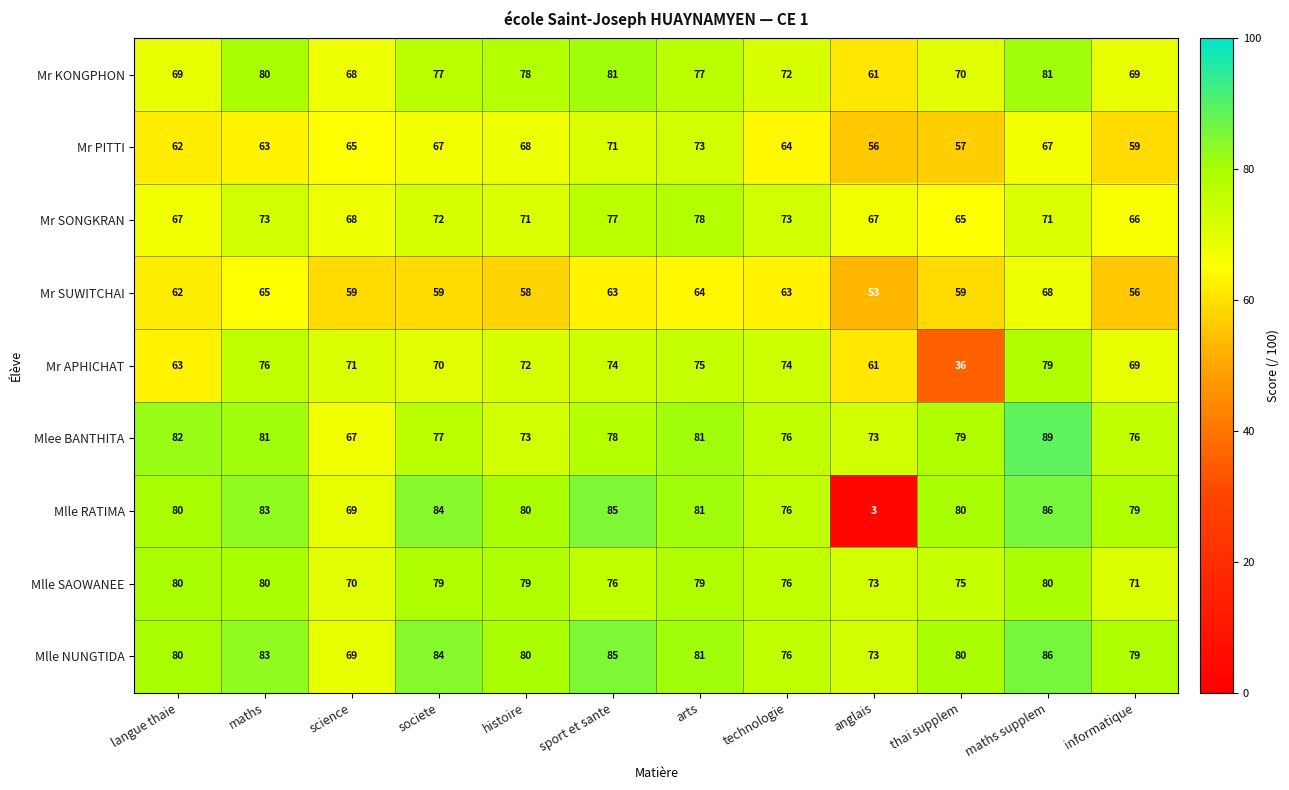

What is the minimum value shown in the chart?

3